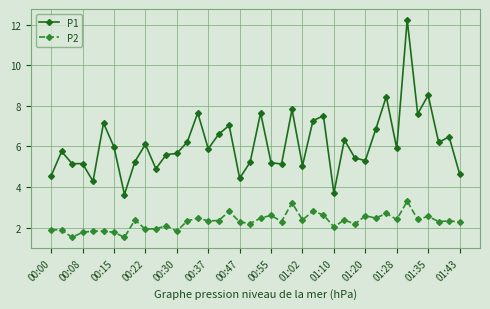

Does the chart have visible grid lines?

Yes